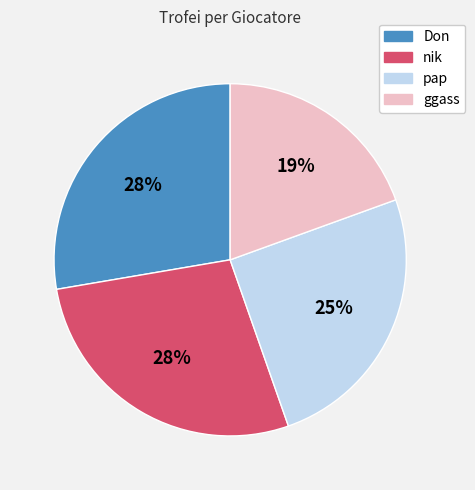

Combined, do pap and ggass account for over 50%?

No